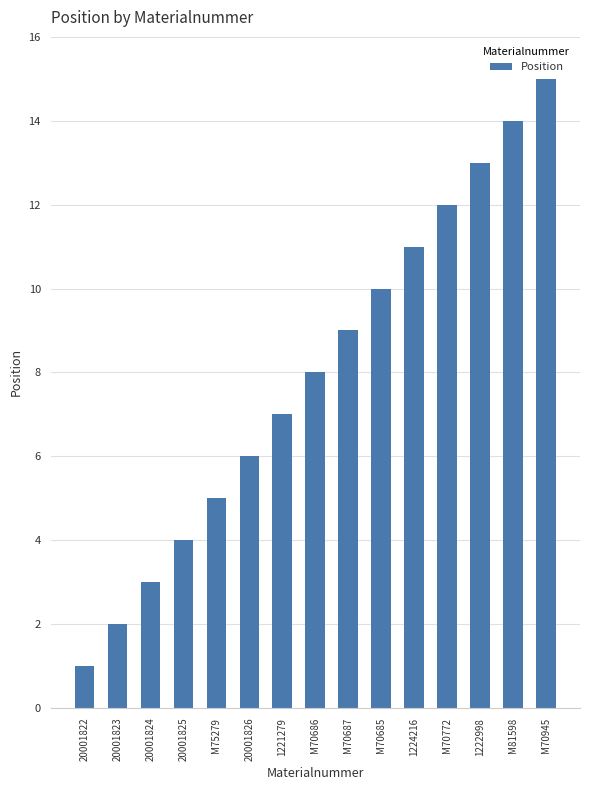

What is the change in value from 1224216 to 1222998?

+2